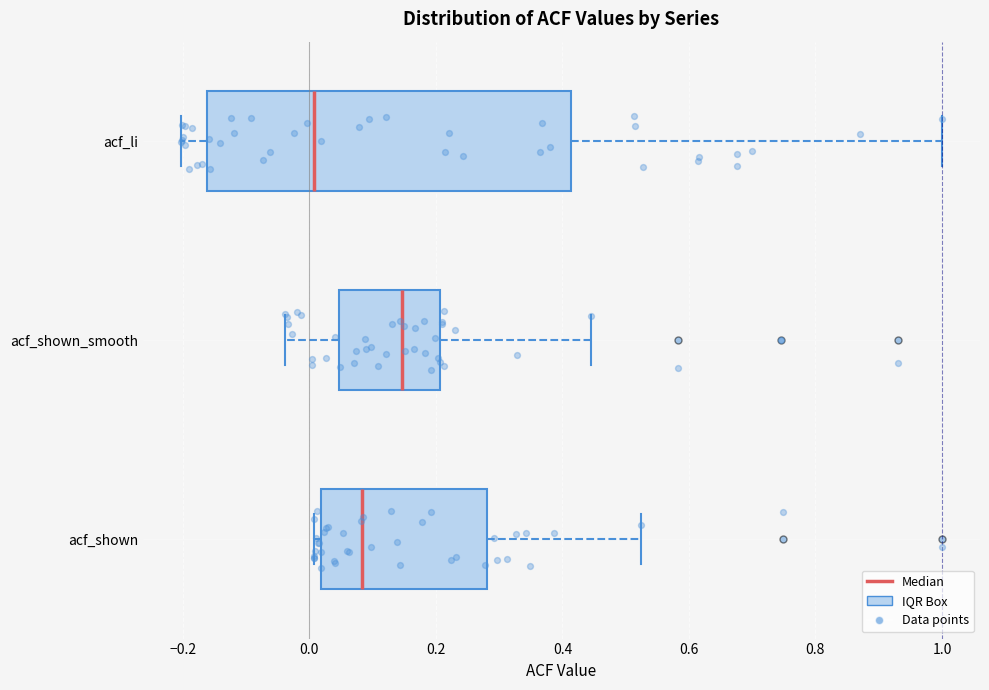

Comparing the boxes themselves (not the whiskers), which one is the widest?

acf_li